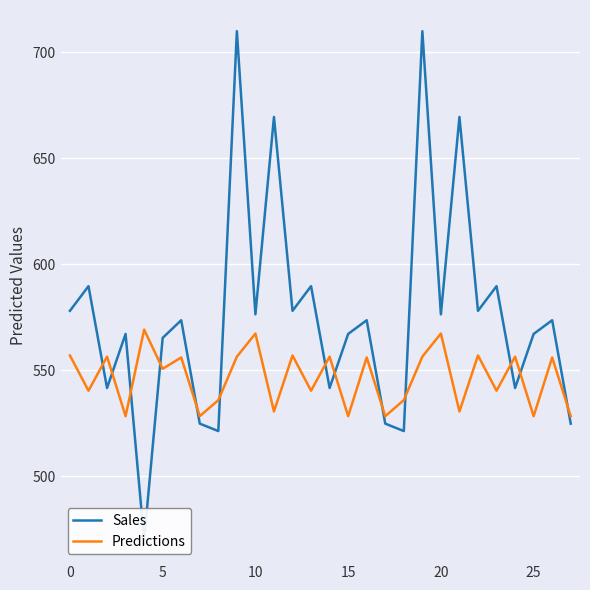

Which series has the largest range (max minus min)?

Sales